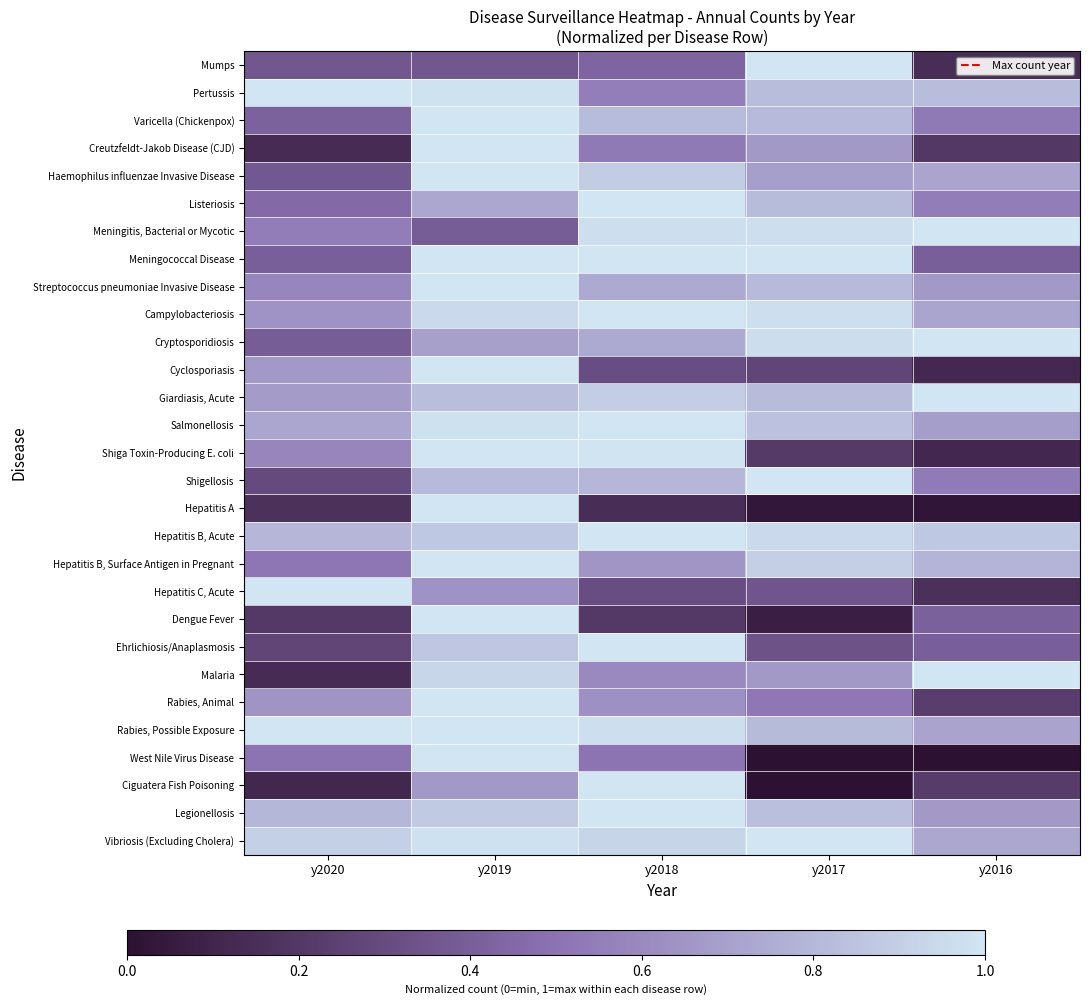

At which category is the sum across all series the highest?

y2019